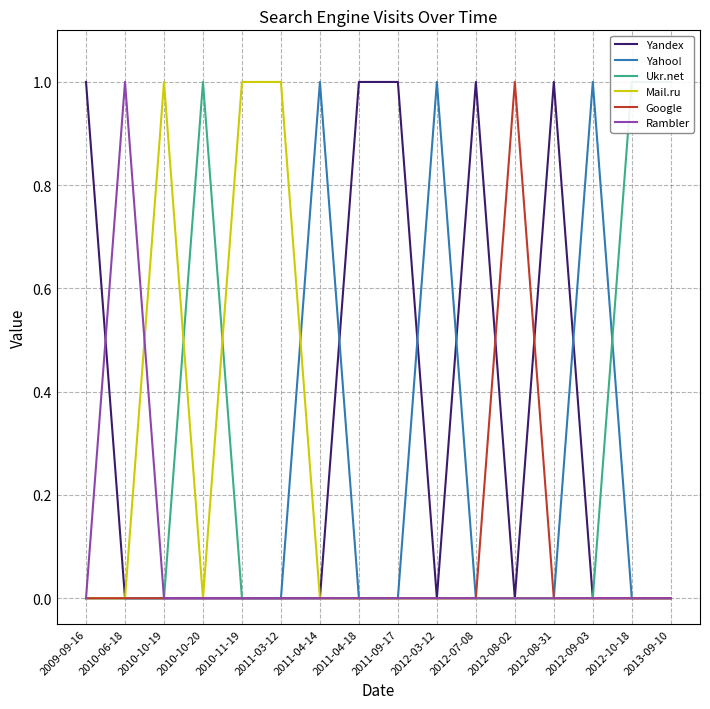

True or false: Yandex and Ukr.net intersect in this chart.

False